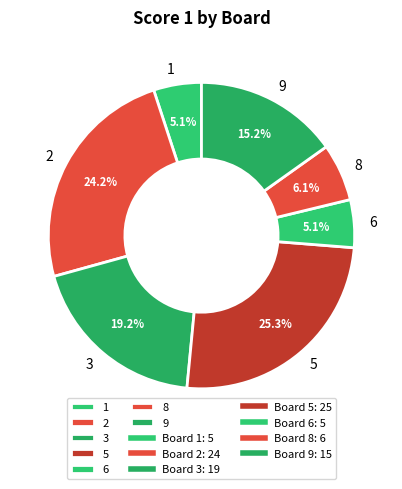

Is the sum of 1 and 5 greater than half?

No